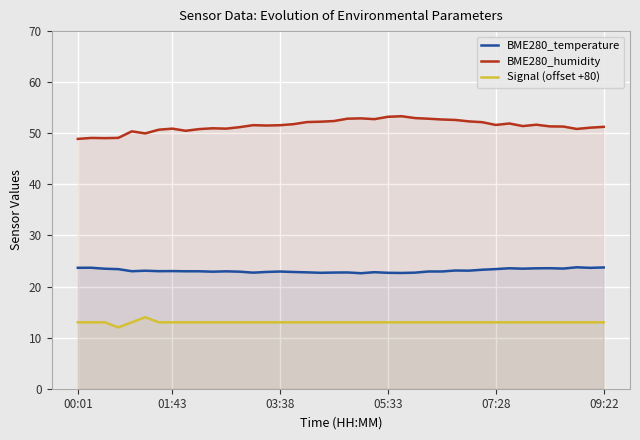

Is it true that BME280_temperature equals 15.0 at 13?

False